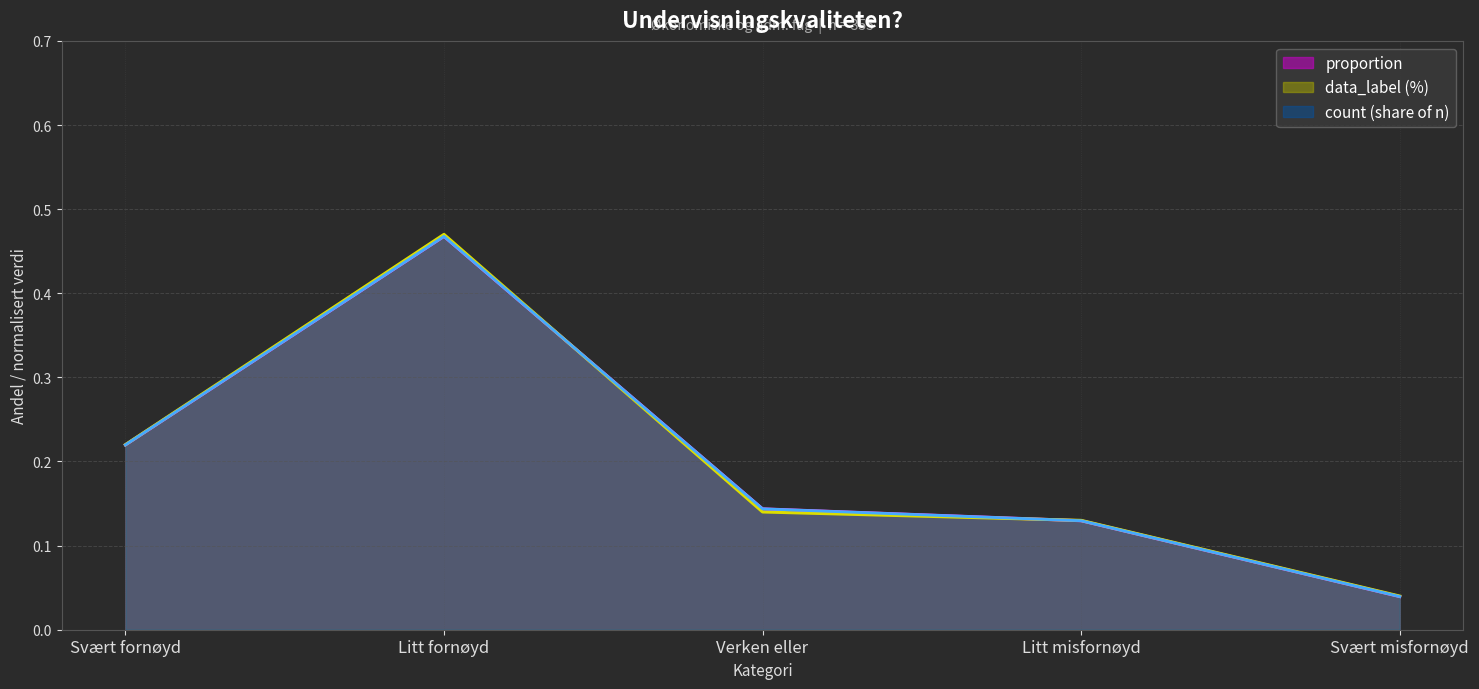

What is the label of the 4th point from the left?

Litt misfornøyd